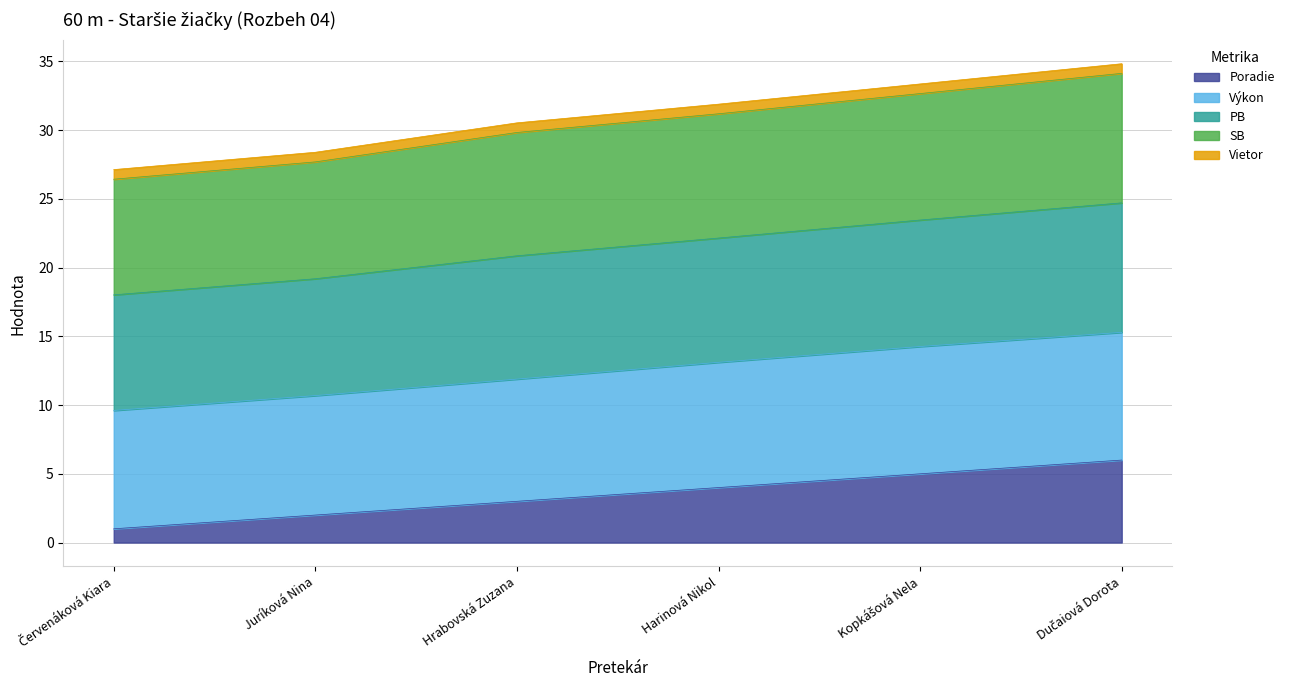

True or false: PB and SB cross at least once.

False